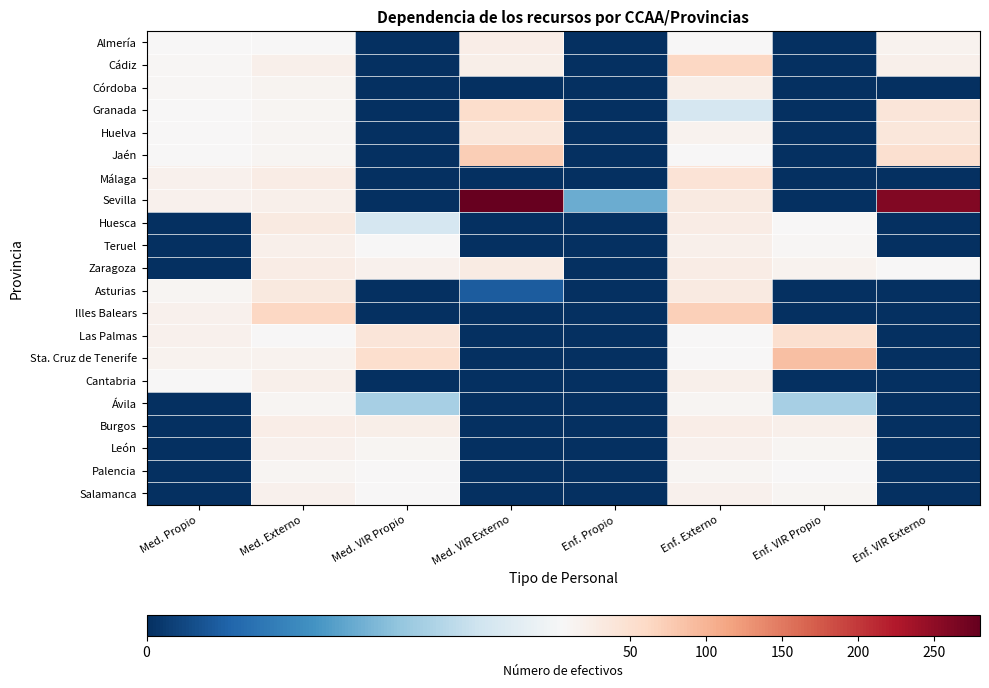

How many data points does each series have?

8